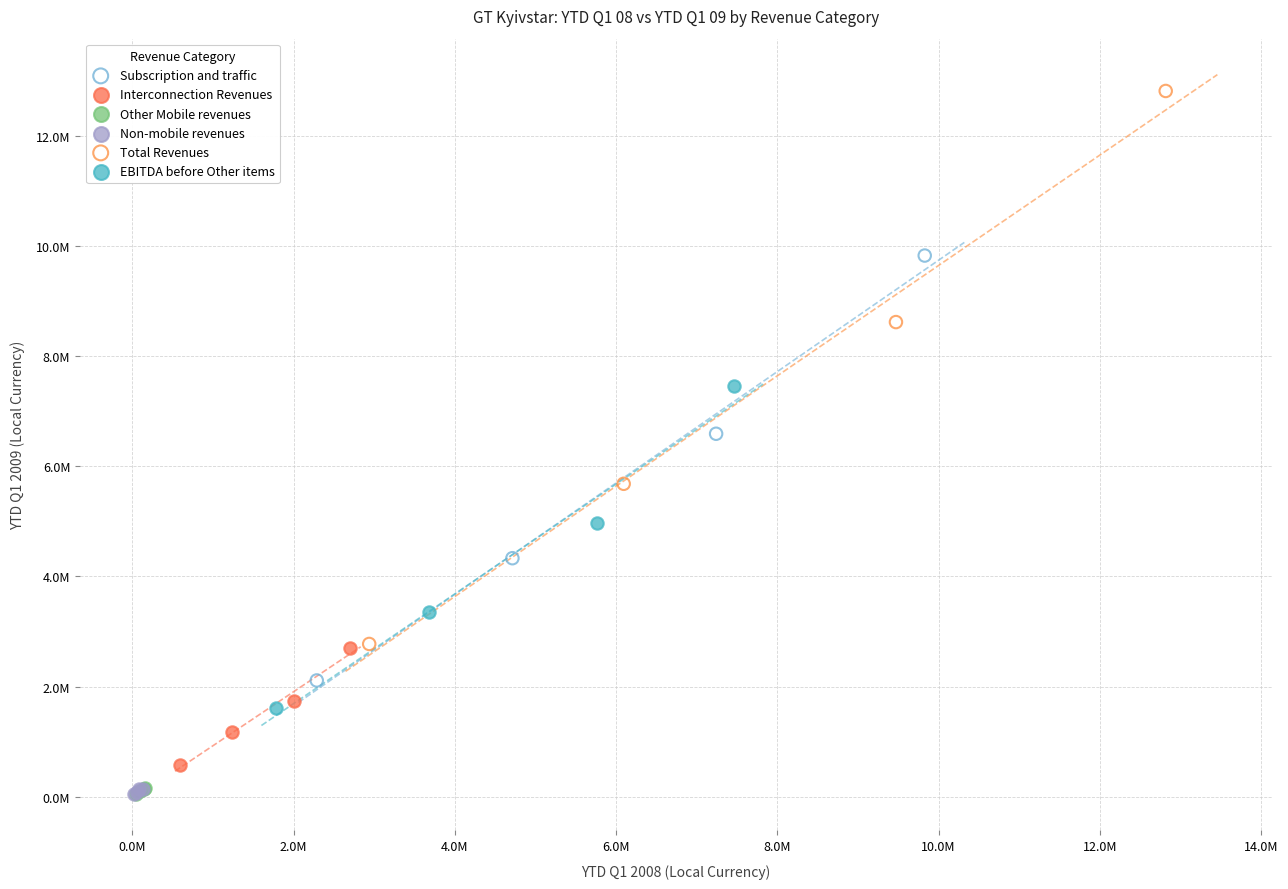

What are all the series names shown in the legend?

Subscription and traffic, Interconnection Revenues, Other Mobile revenues, Non-mobile revenues, Total Revenues, EBITDA before Other items